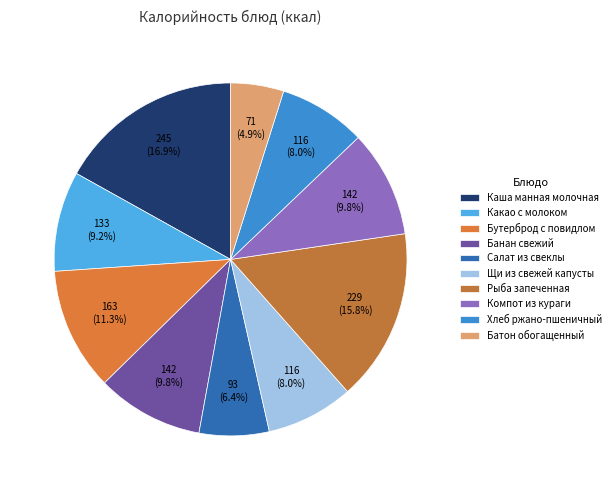

Count the number of slices in the pie.

10